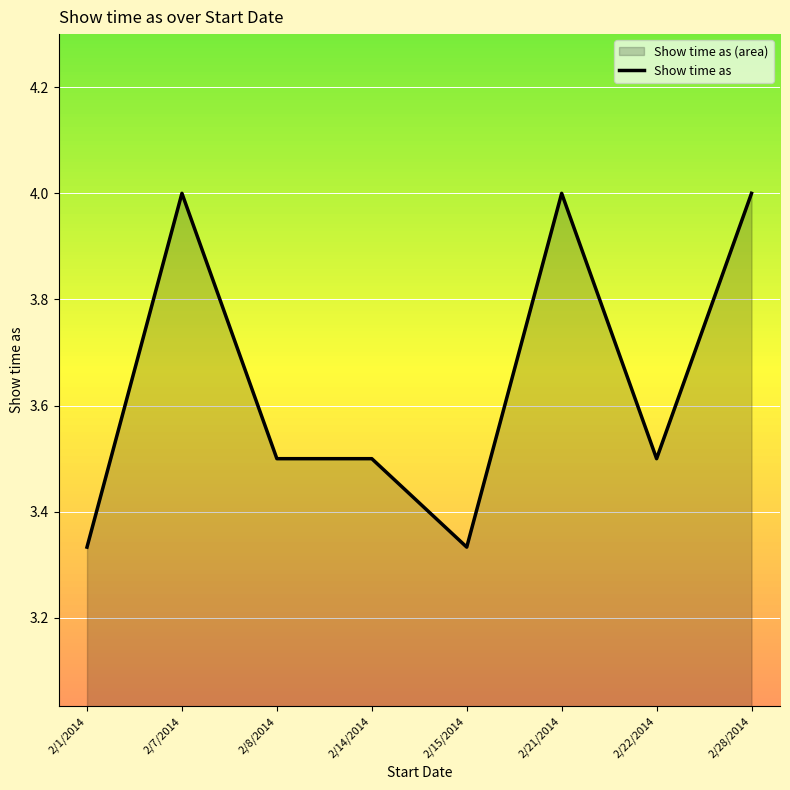

What is the label of the 1st point from the left?

2/1/2014